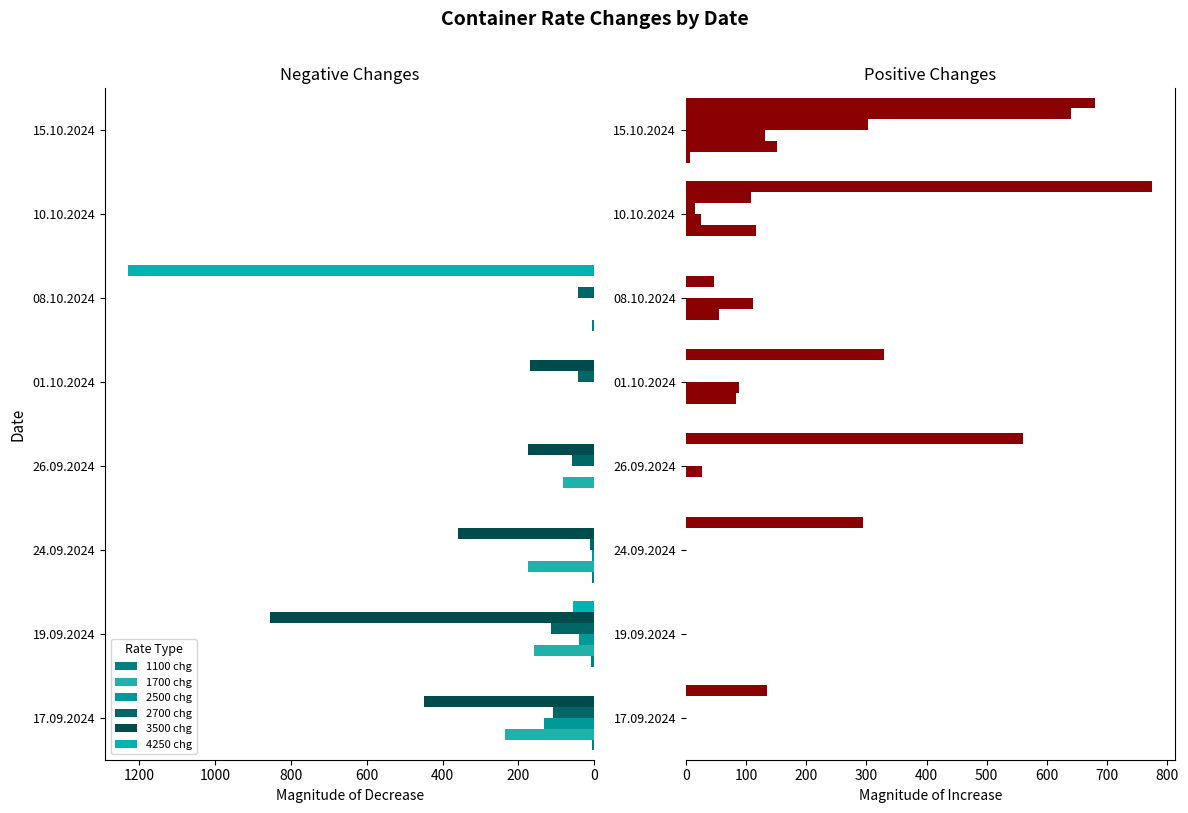

Between 24.09.2024 and 15.10.2024, which is larger?

15.10.2024